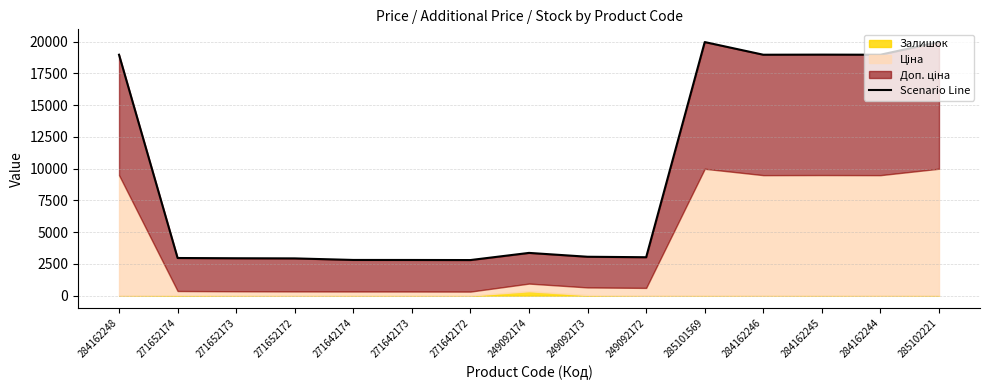

Reading left to right, what are all the values shown in this chart?

284162248=18960.1	271652174=2958.1	271652173=2938.1	271652172=2927.1	271642174=2804.7	271642173=2802.7	271642172=2796.7	249092174=3359.6	249092173=3056.6	249092172=3018.6	285101569=19957.0	284162246=18960.1	284162245=18968.1	284162244=18960.1	285102221=19961.0